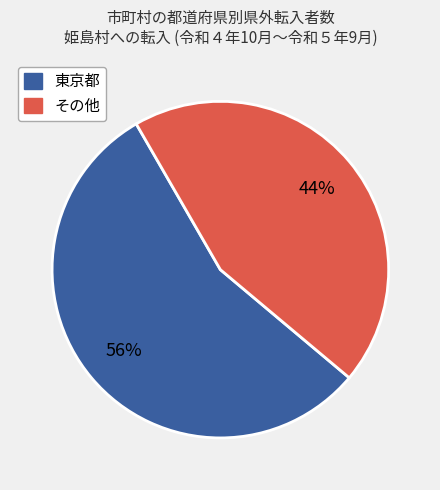

How many slices are in this pie chart?

2